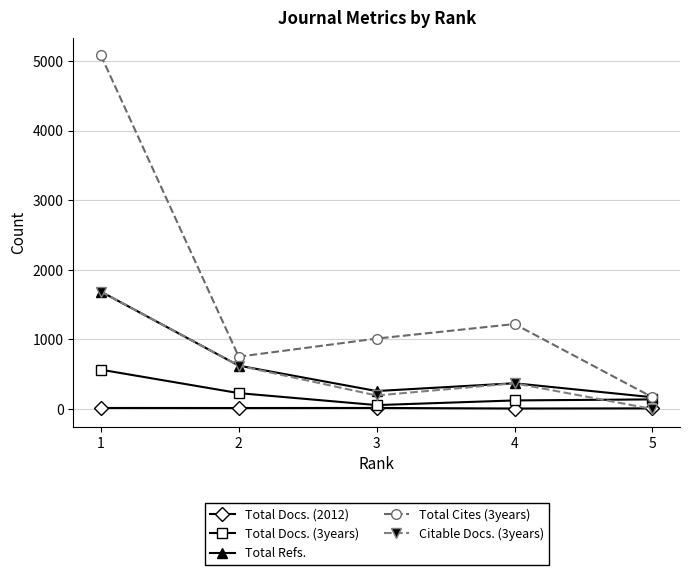

How many series are shown in this chart?

5